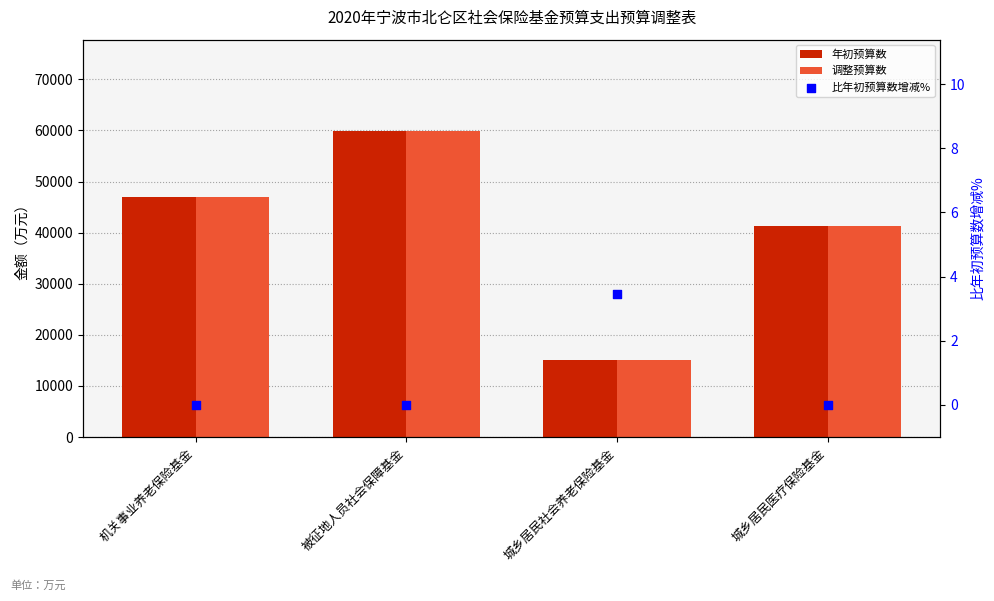

At which category is the sum across all series the highest?

被征地人员社会保障基金